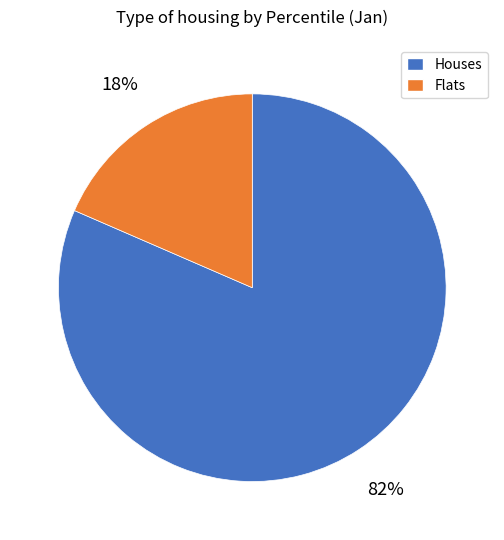

Is there any slice that represents more than half of the pie?

Yes